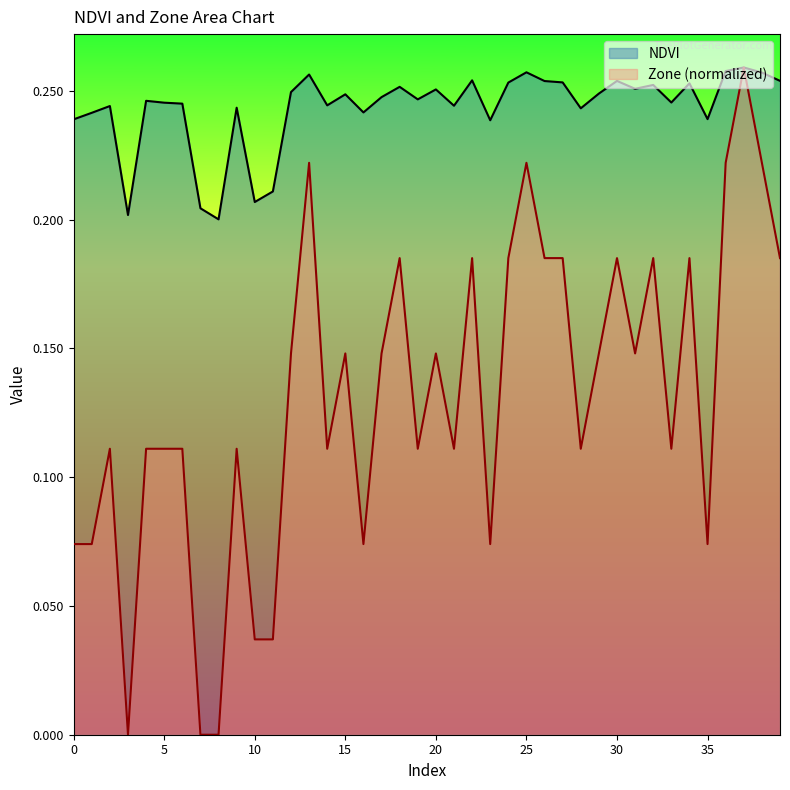

List the series in order of their peak value, highest first.

NDVI, Zone